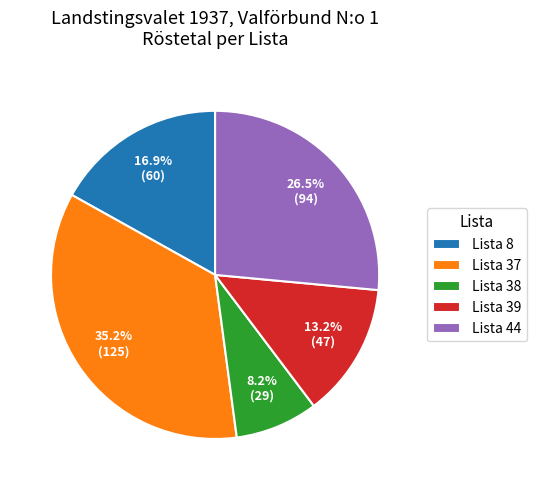

Is it true that Lista 44 is 35% of the pie?

False